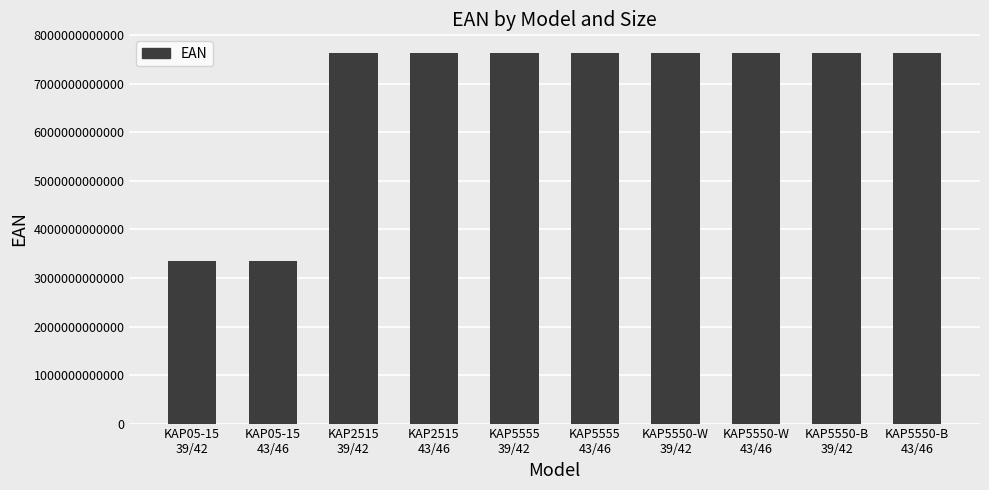

What is the change in value from KAP5555
43/46 to KAP5550-W
39/42?

-44